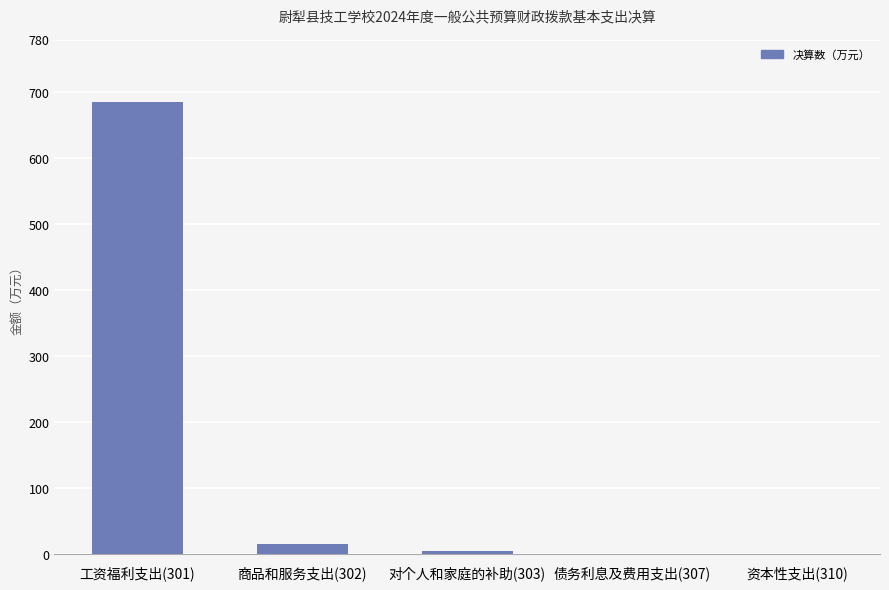

True or false: the data shows -475.2 at 债务利息及费用支出(307).

False